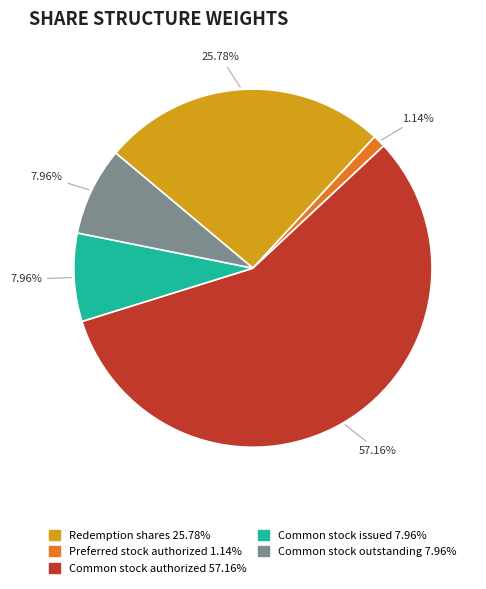

To the nearest percent, what portion does Common stock authorized represent?

57%